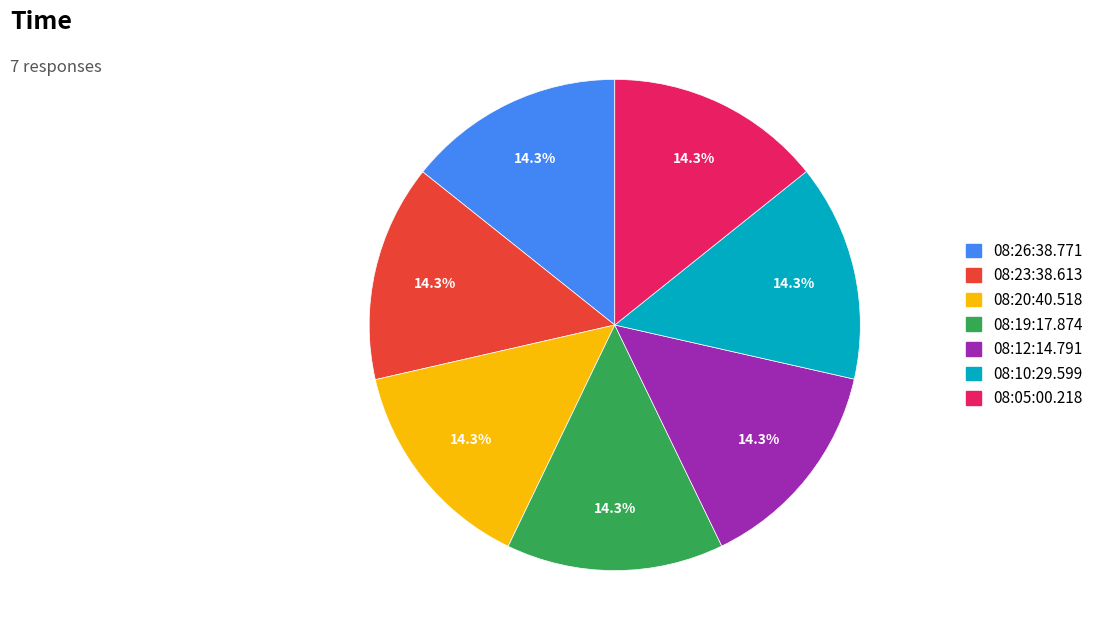

Is there a majority slice in this chart?

No